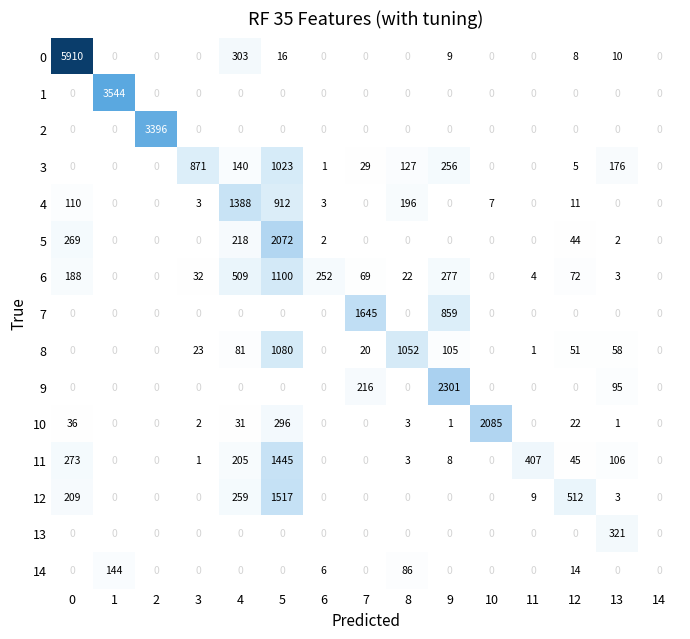

What is the difference between the maximum and second lowest values in the 3 series?

1023